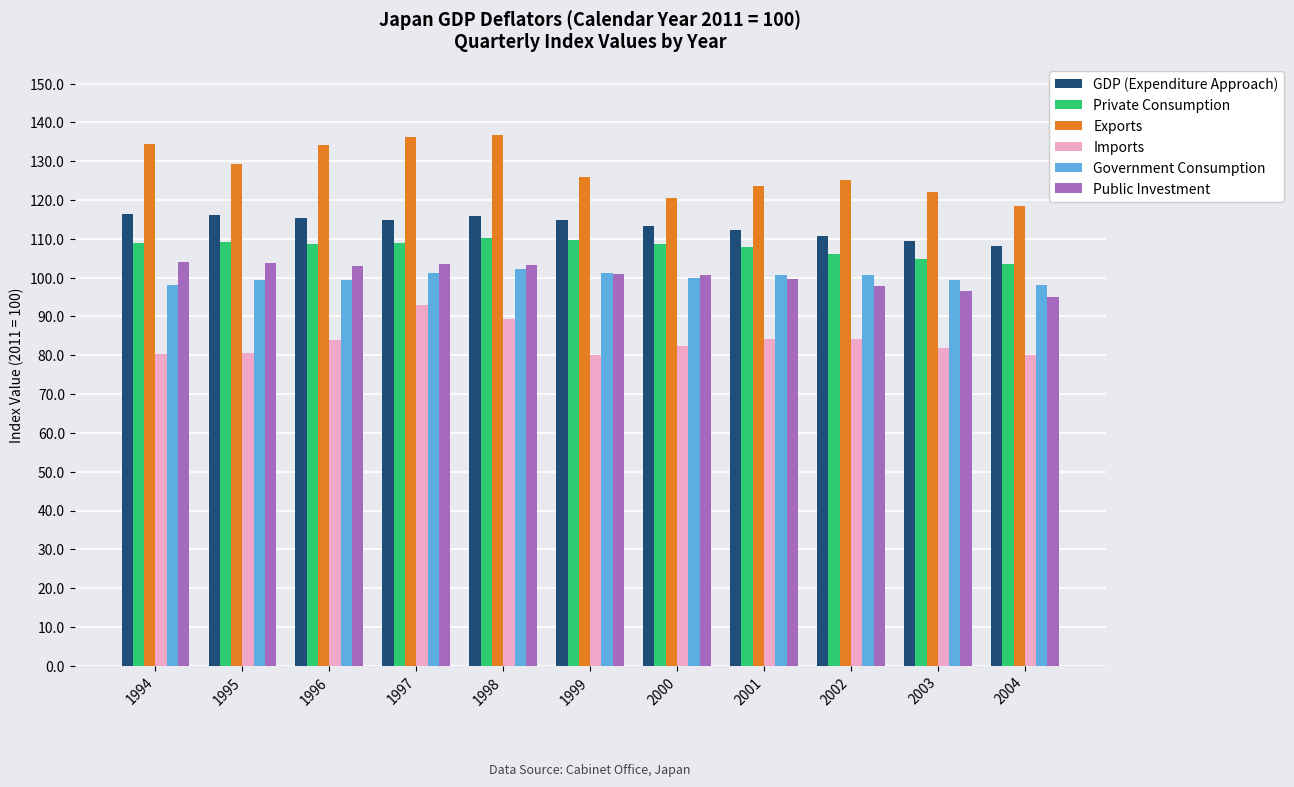

The value of Exports at 2002 is 51.9. True or false?

False